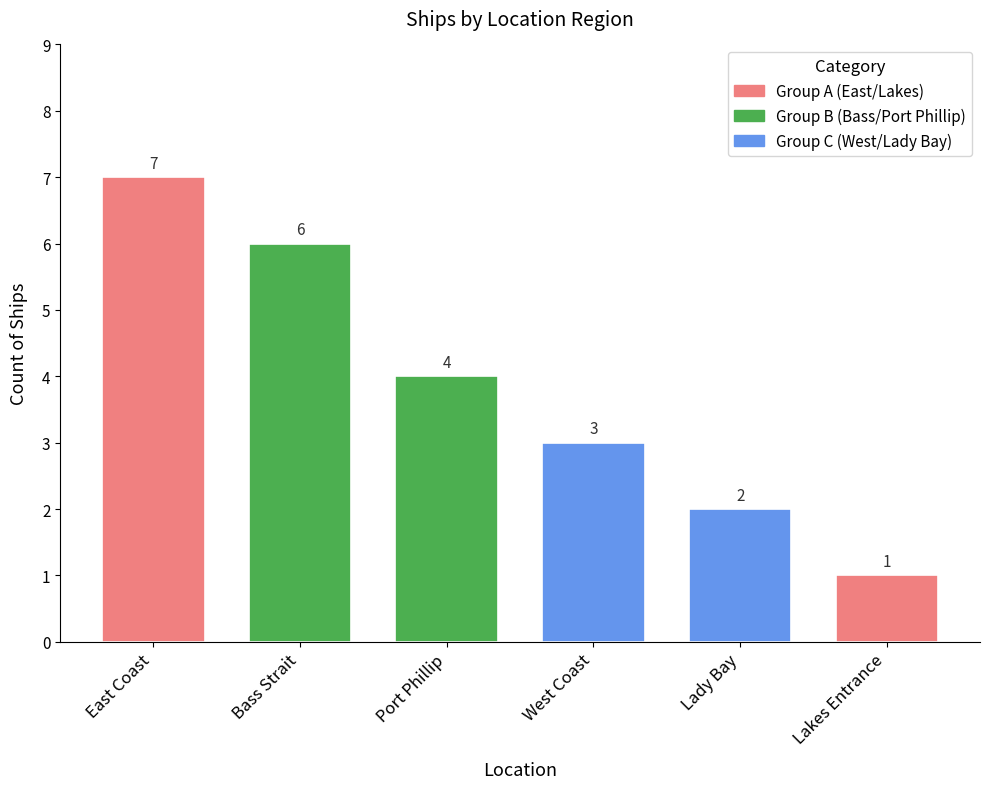

List the labels in order of value, smallest first.

Lakes Entrance, Lady Bay, West Coast, Port Phillip, Bass Strait, East Coast